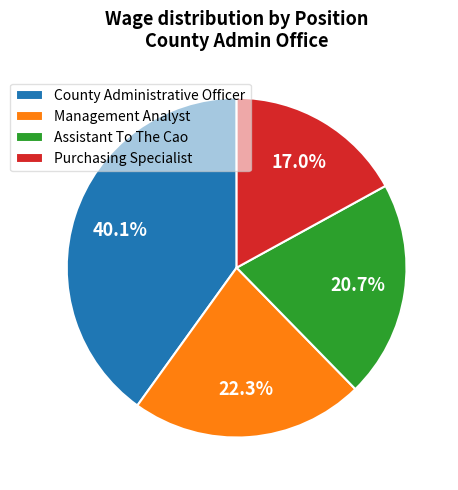

True or false: Management Analyst accounts for 22% of the total.

True